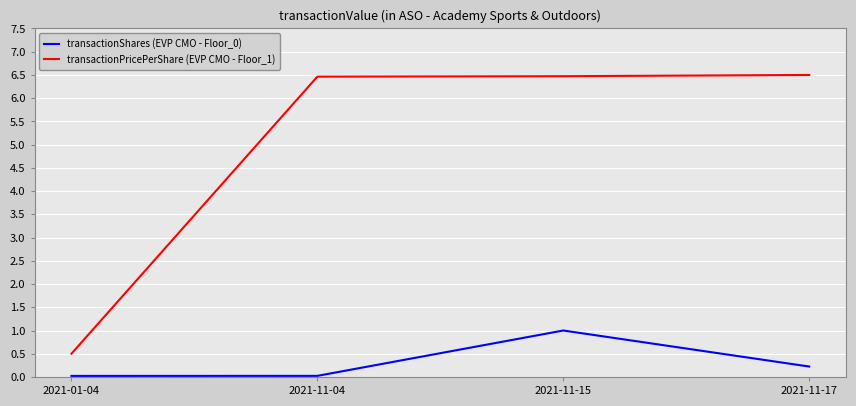

What value does the transactionPricePerShare (EVP CMO - Floor_1) series have at 2021-01-04?

0.5